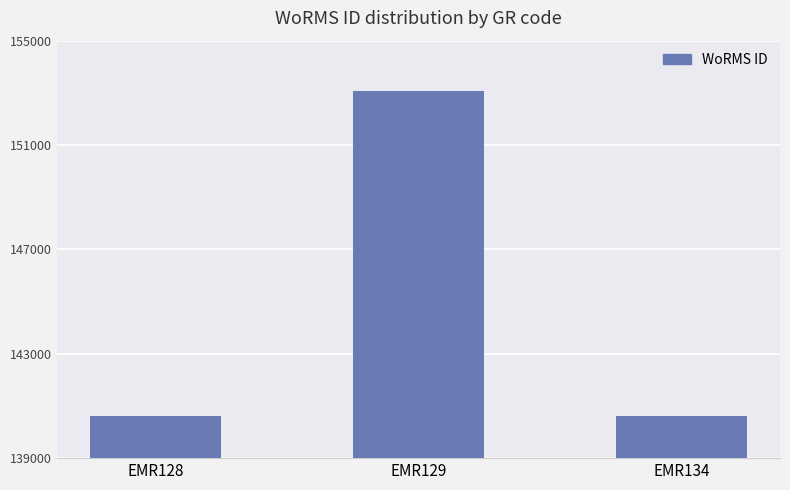

The value at EMR129 is 153087. True or false?

True